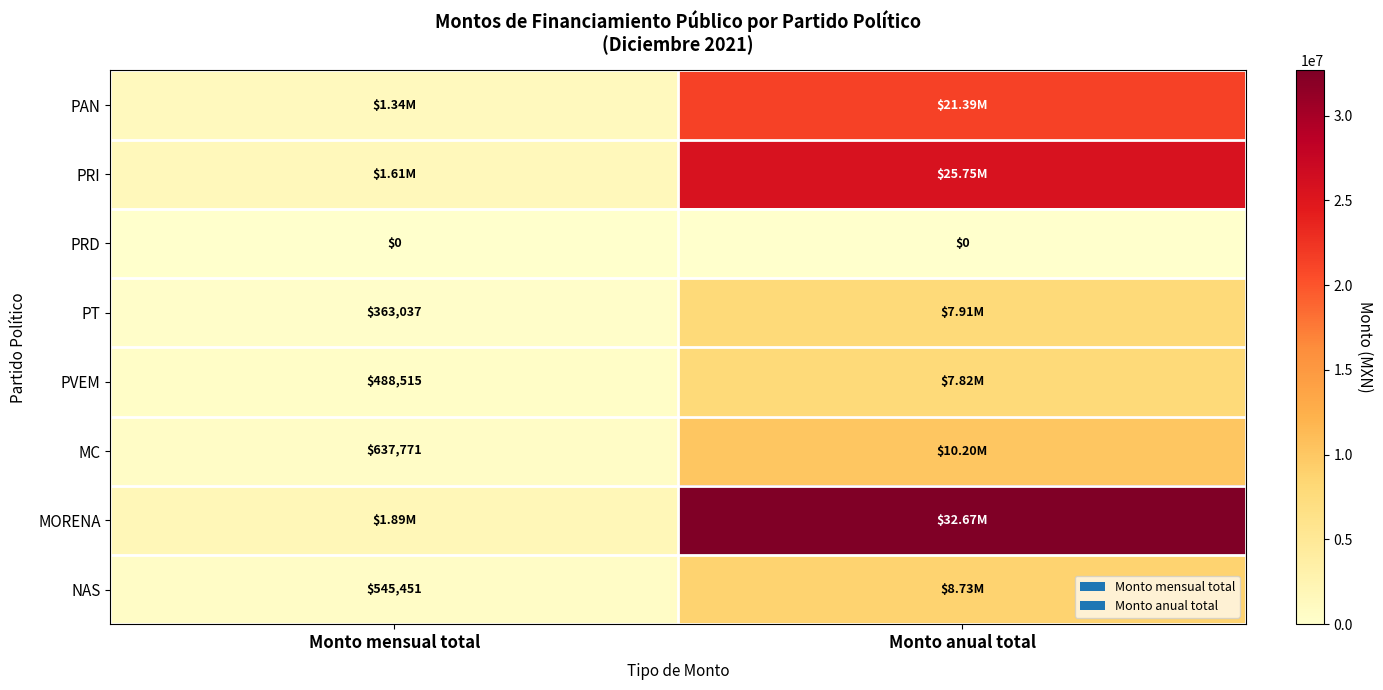

What is the difference between the maximum and minimum values in the MORENA series?

30777253.1